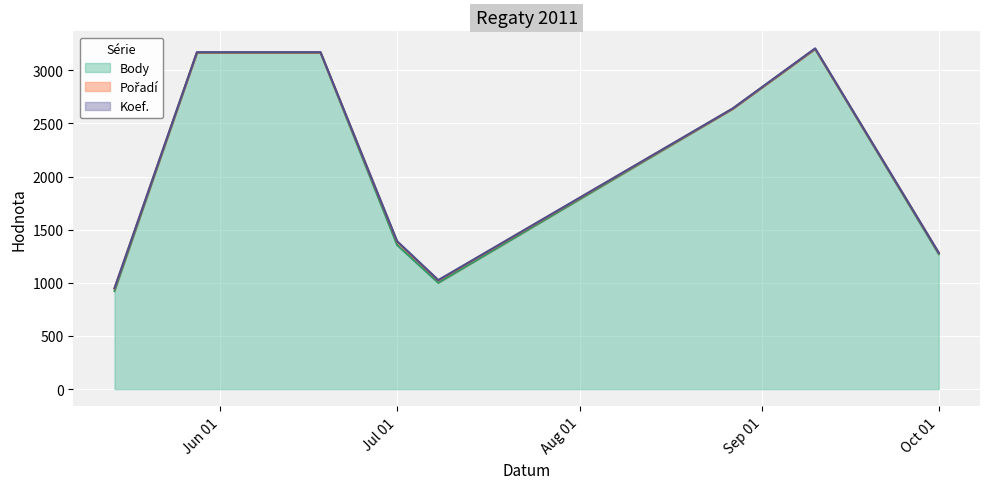

Where is the first local maximum for Pořadí?

2011-07-01